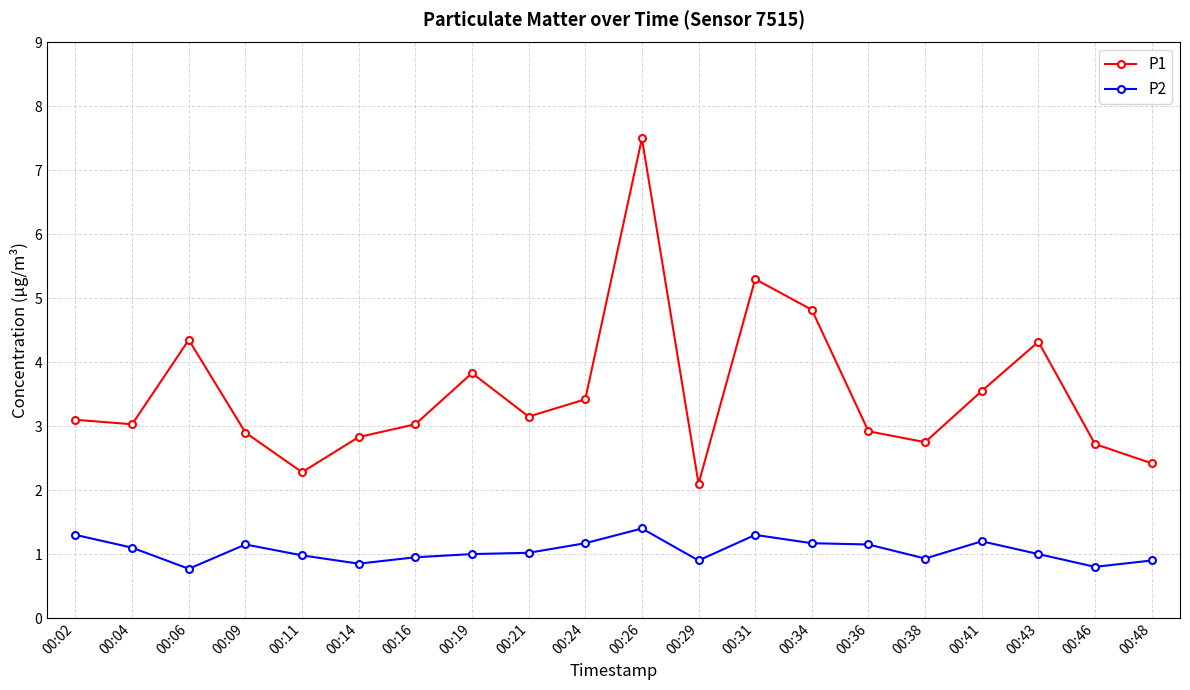

What is the minimum value for P1?

2.1